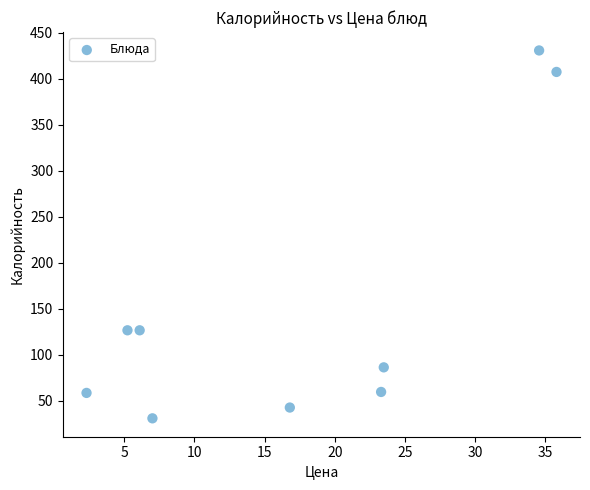

What is the average X value?

17.2